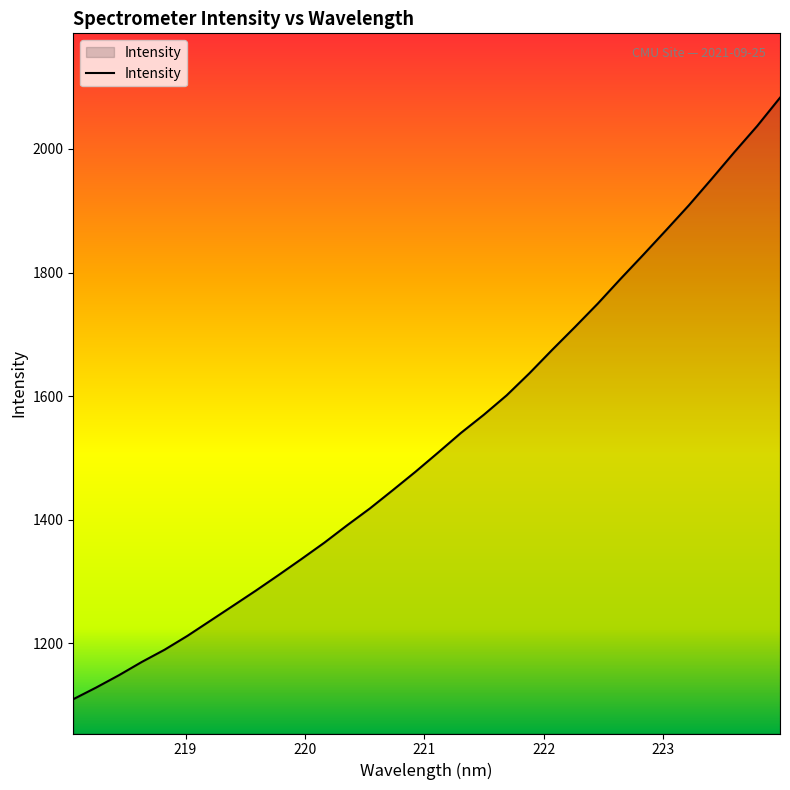

How many values are below 1509?

16